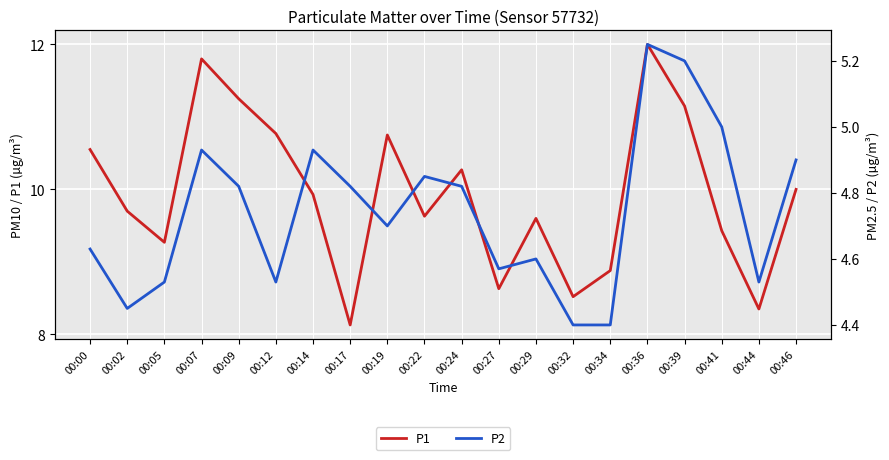

Count the number of data series in this chart.

2